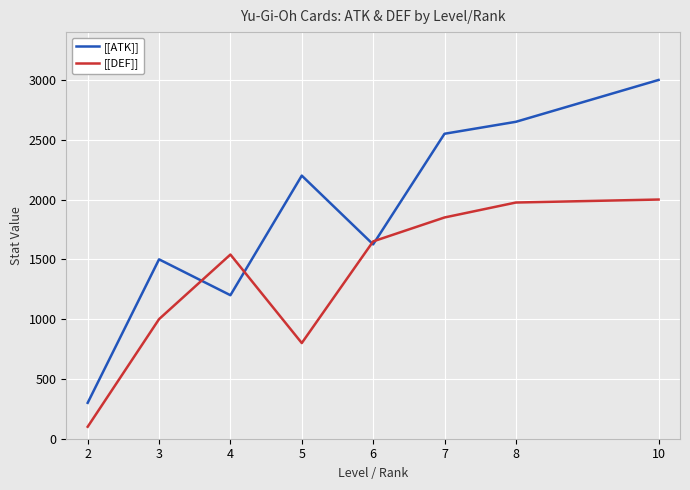

Which series has the widest spread of values?

[[ATK]]